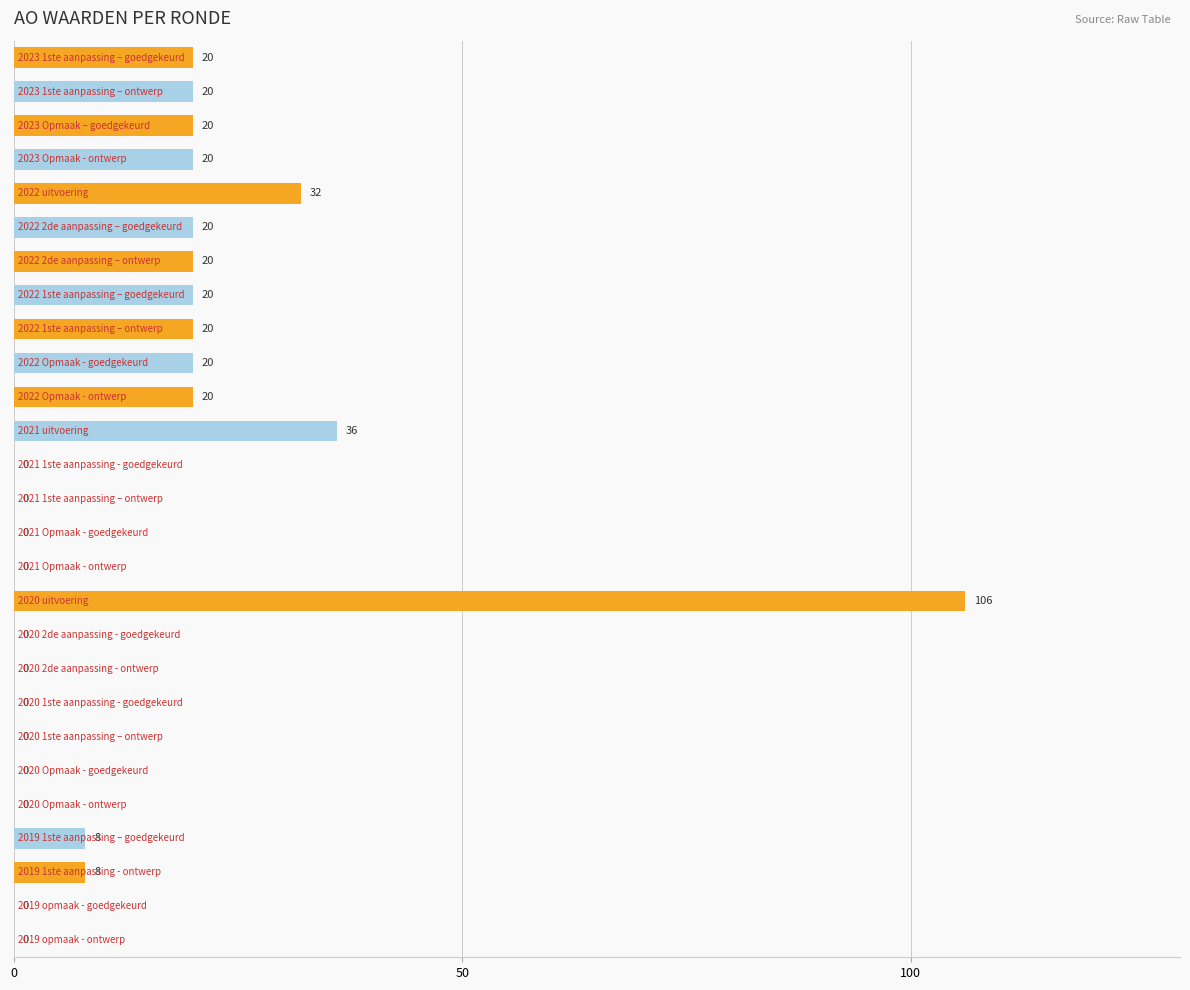

What is the sum of all values?

390